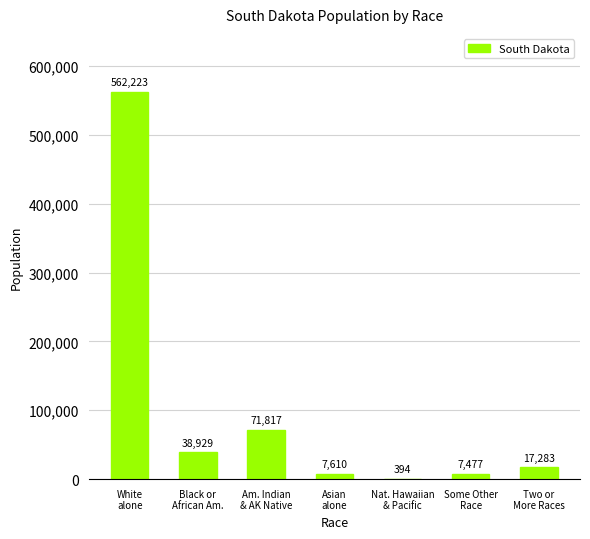

Are the bars horizontal?

No